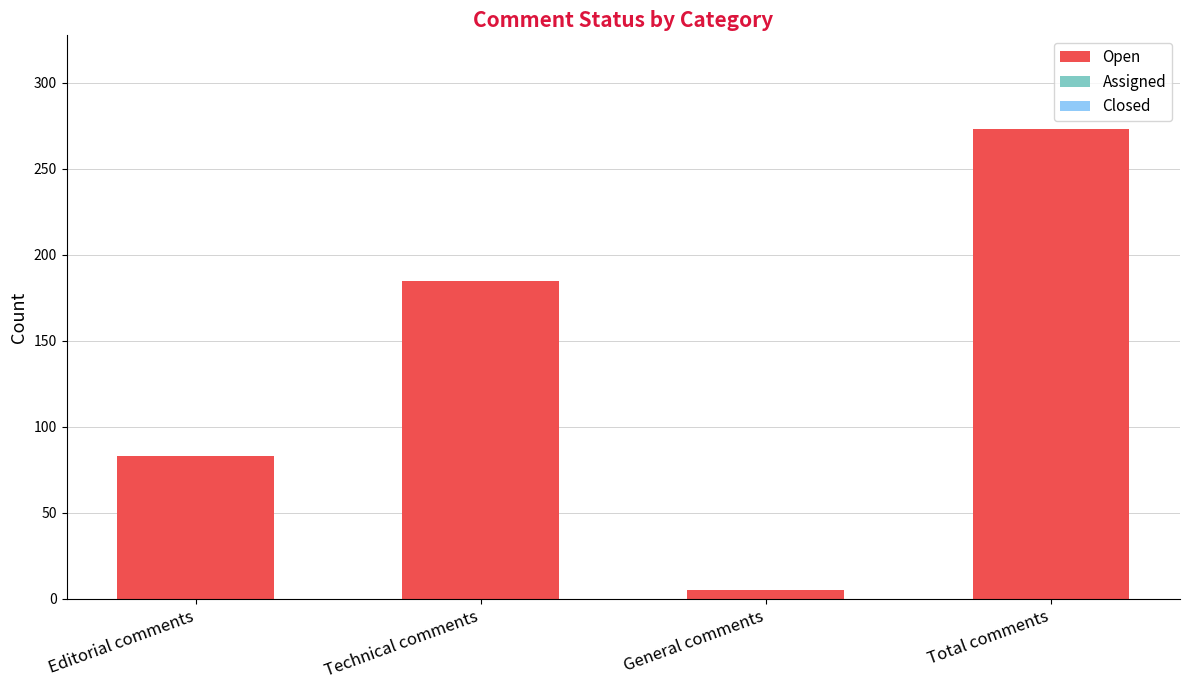

How many categories are shown in the chart?

4